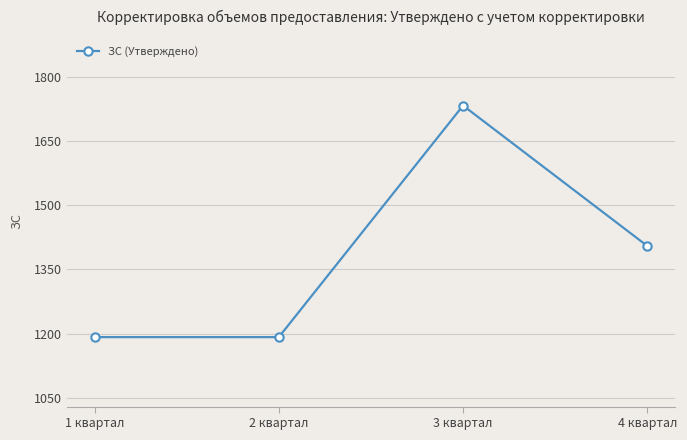

What is the difference between the maximum and second lowest values?

541